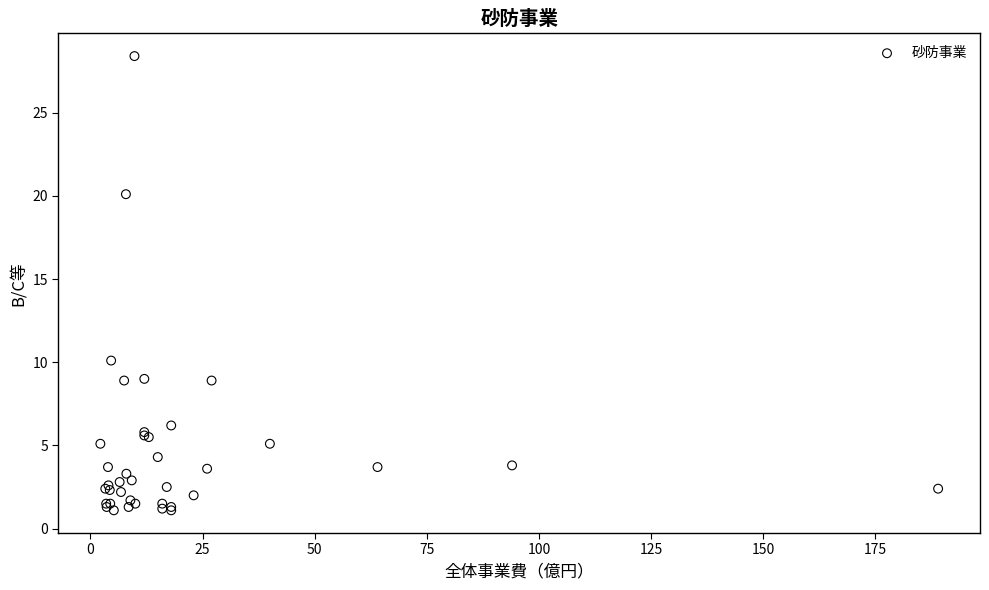

What Y value in the scatter plot is closest to 14?

10.1